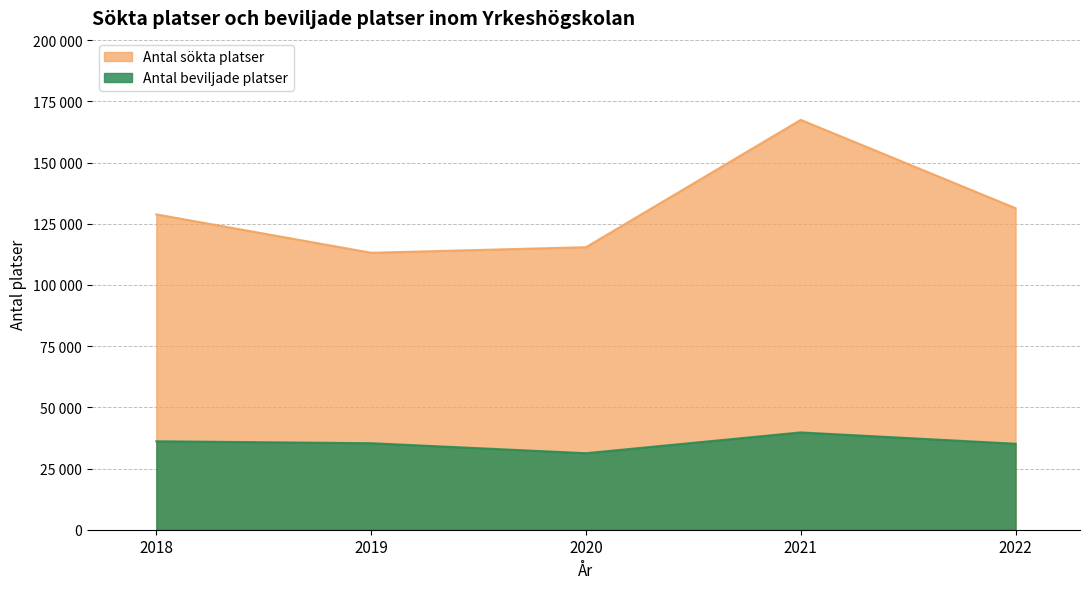

List the series in order of their overall mean, highest first.

Antal sökta platser, Antal beviljade platser